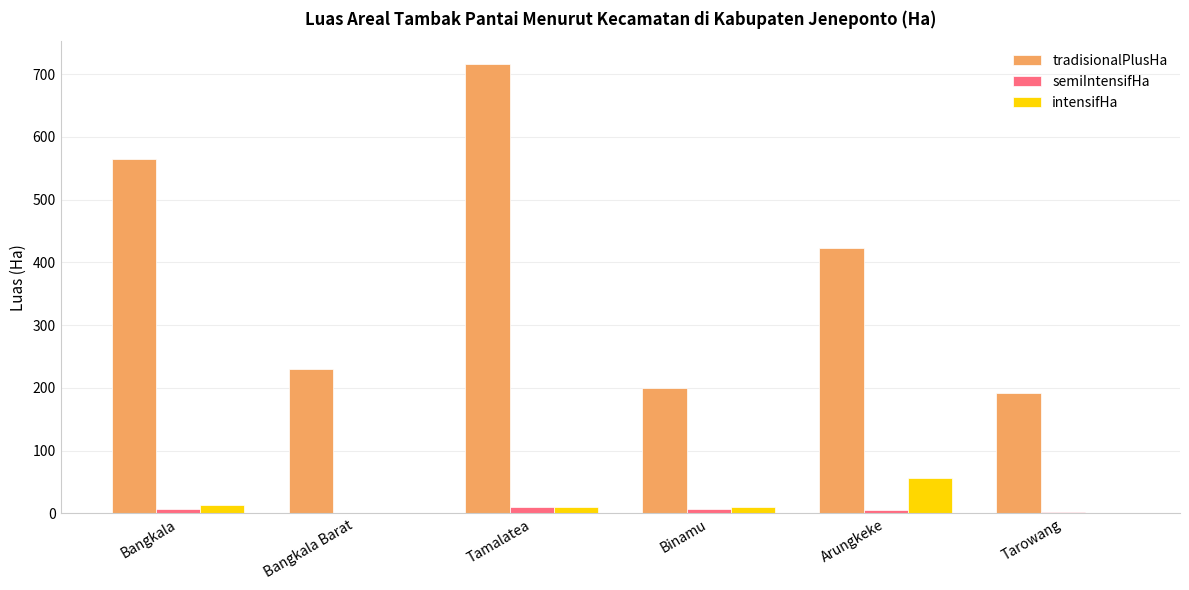

Is it true that intensifHa equals 0.0 at Bangkala Barat?

True